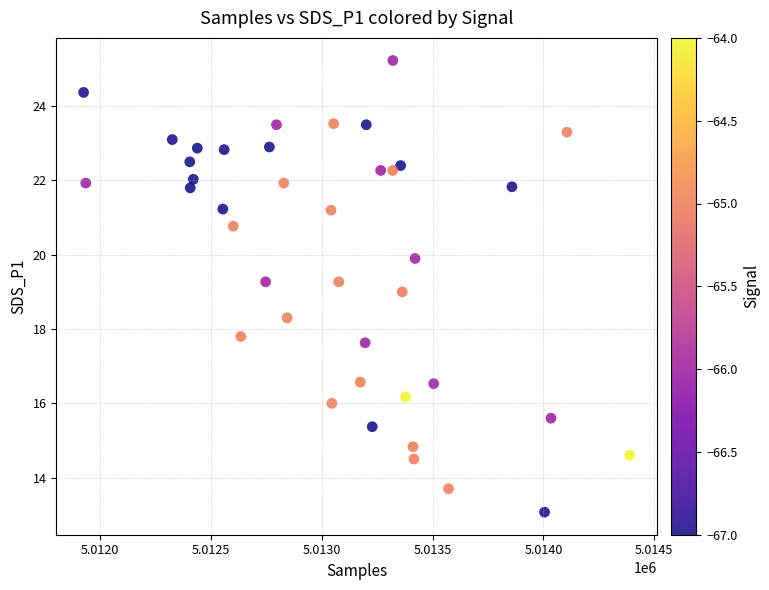

What is the range of X values (max minus min)?

2463.0